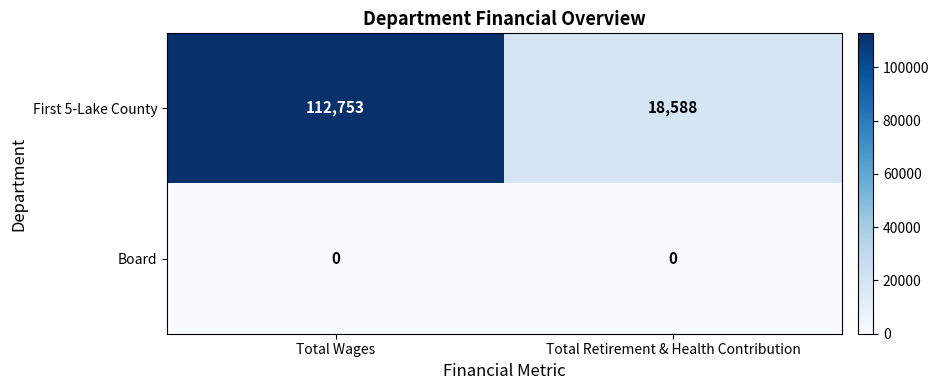

Reading left to right, what are all the values shown in this chart?

First 5-Lake County: Total Wages=112753	Total Retirement & Health Contribution=18588
Board: Total Wages=0	Total Retirement & Health Contribution=0